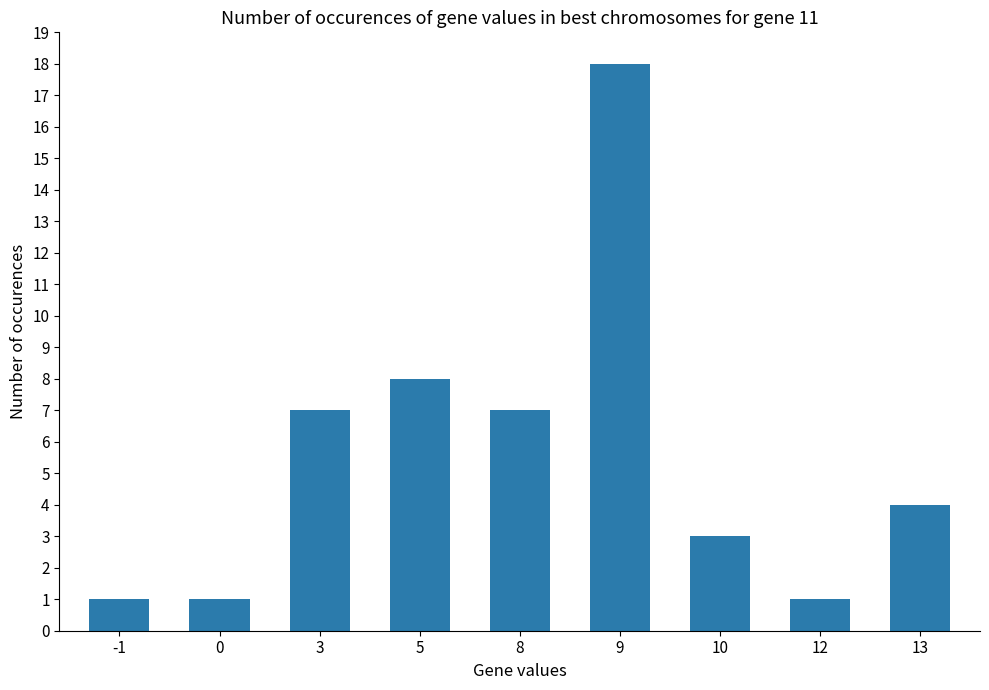

What is the average value?

6